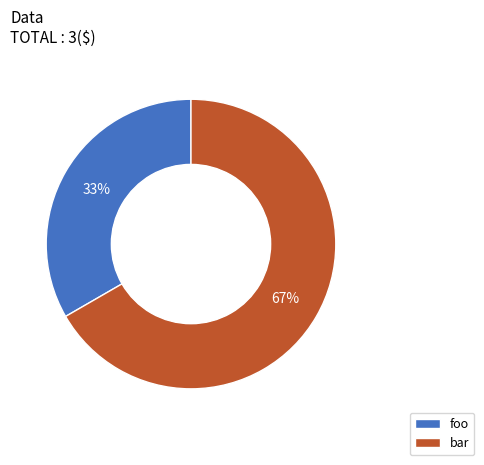

To the nearest percent, what is the average slice percentage?

50%